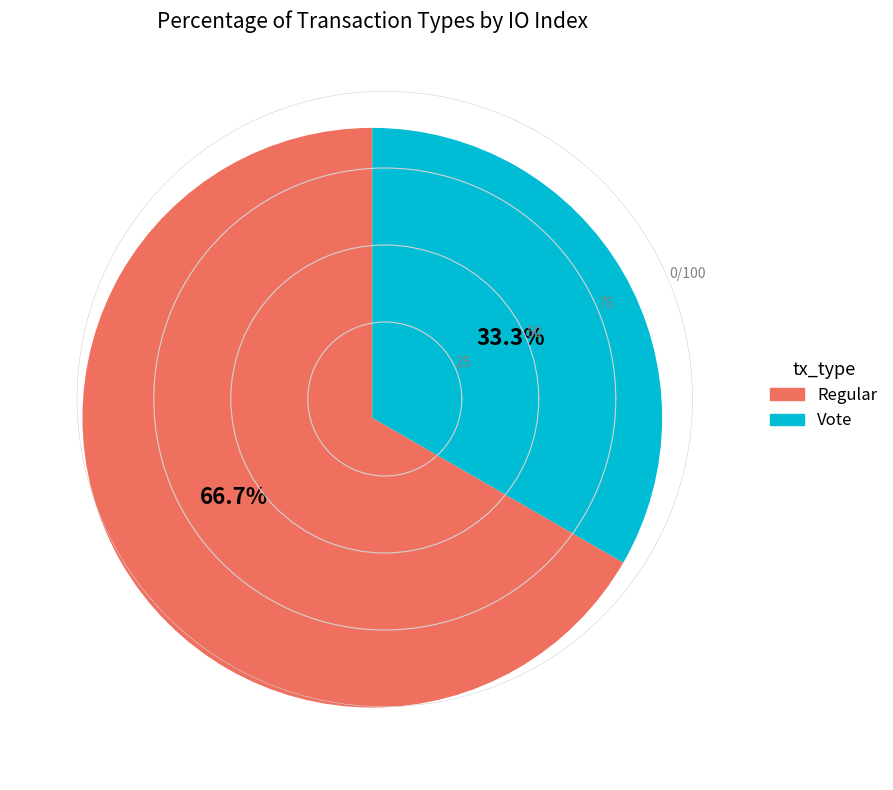

Count the number of slices in the pie.

2